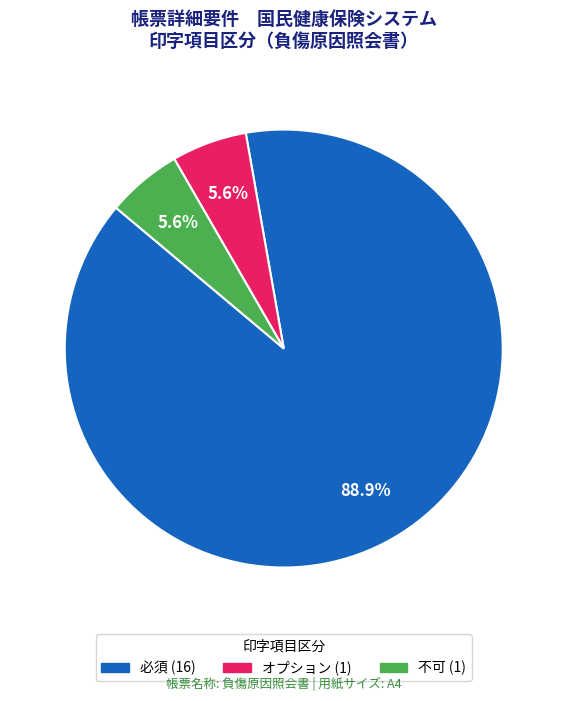

Is 不可 the majority of the pie?

No